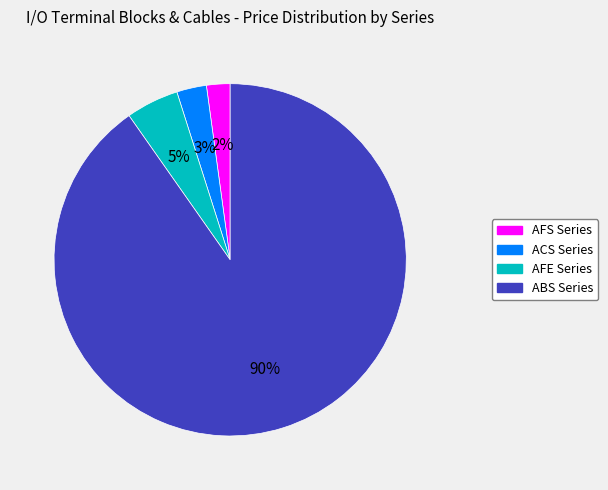

To the nearest percent, what is the difference between the largest and smallest slice percentages?

88%